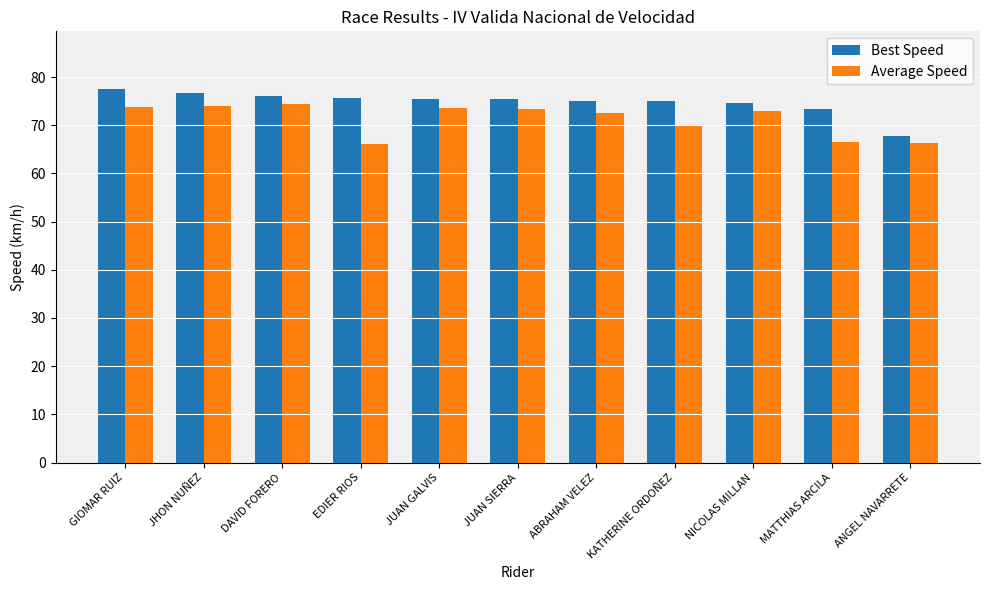

How many data points in Average Speed are above 73?

6